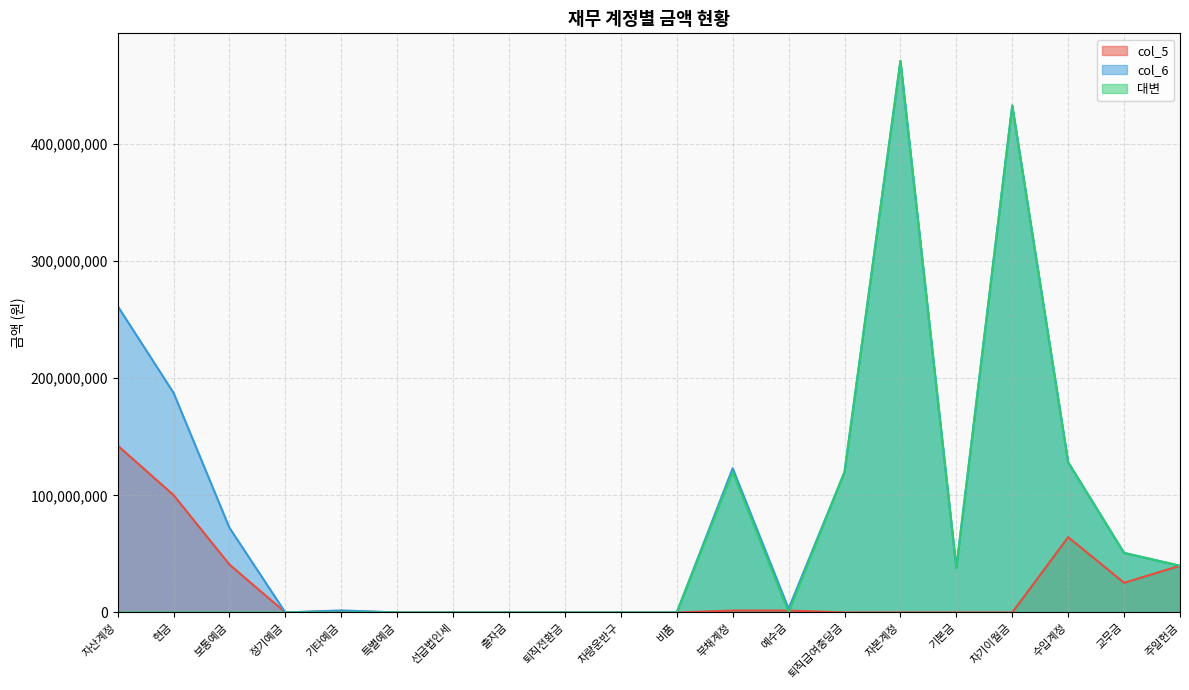

How many lines are shown in the chart?

3